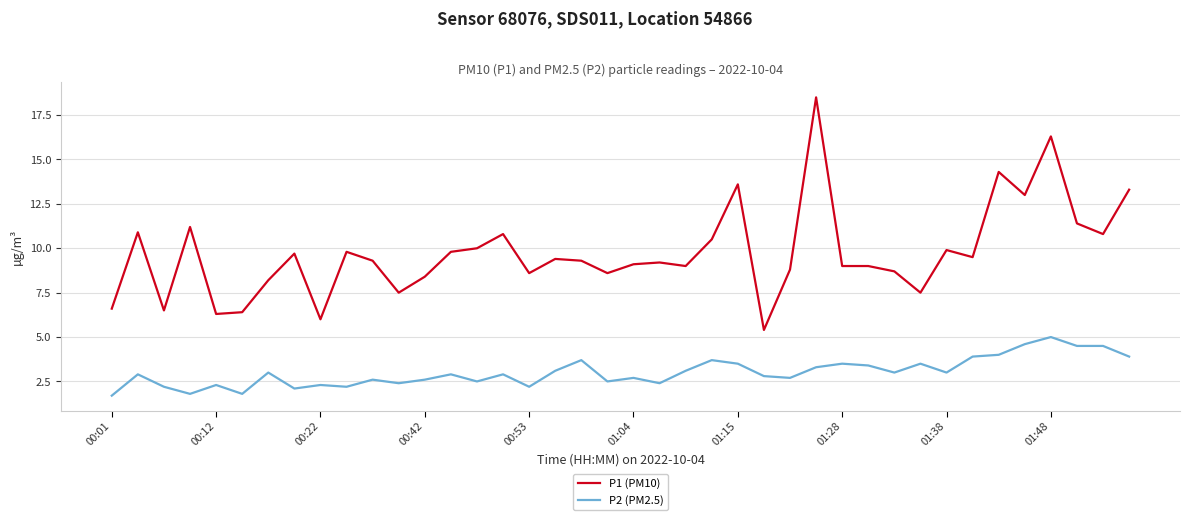

What is the highest value of the P1 (PM10) series?

18.5